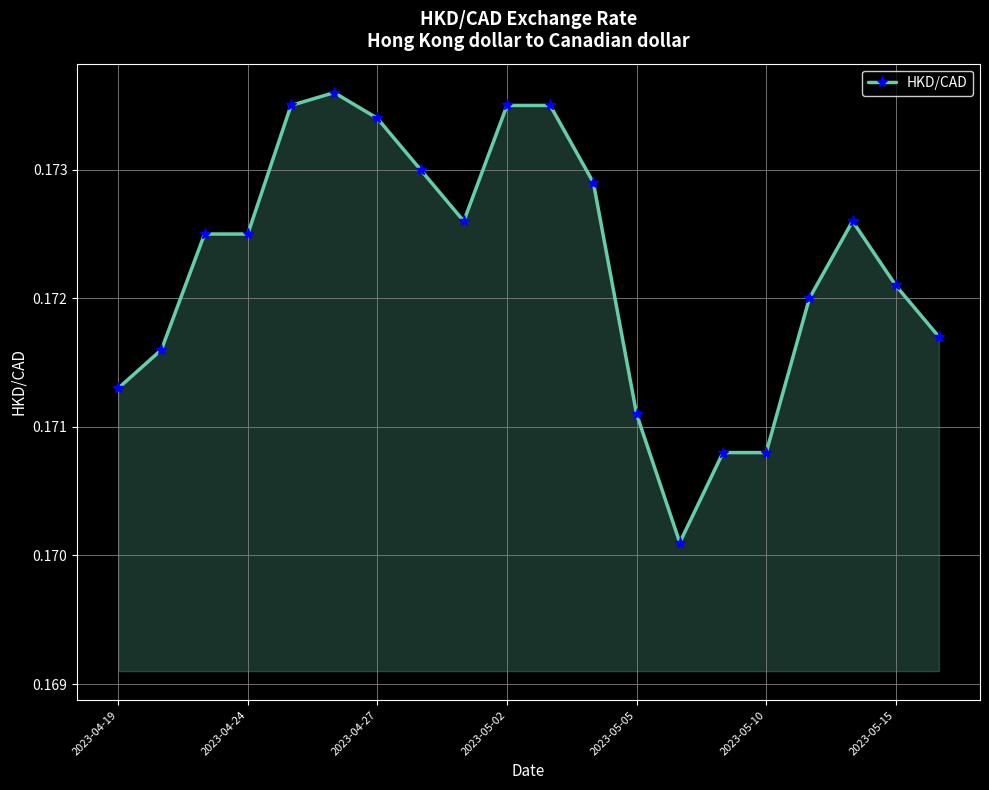

What is the sum of all values?

3.4